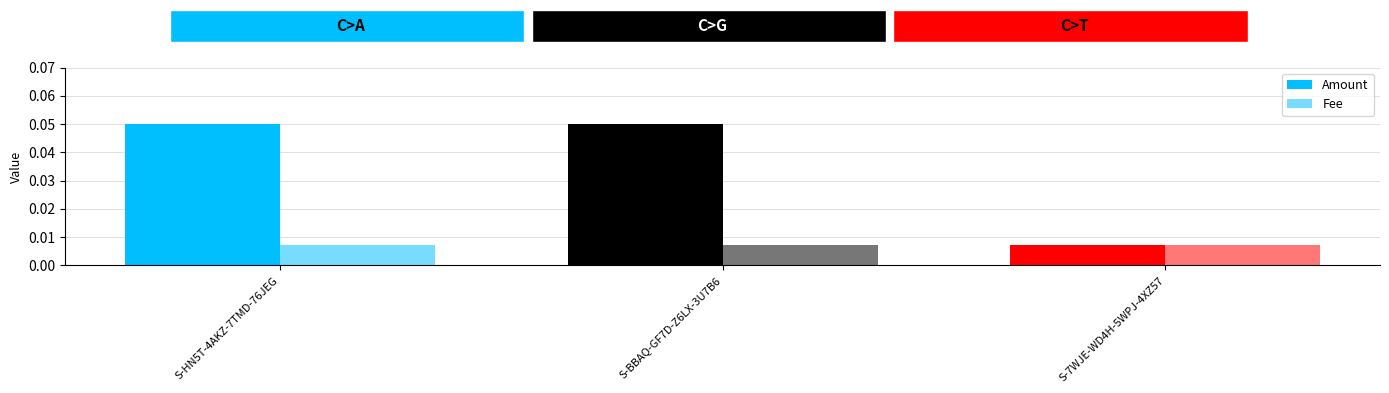

How many bars are there in total?

6